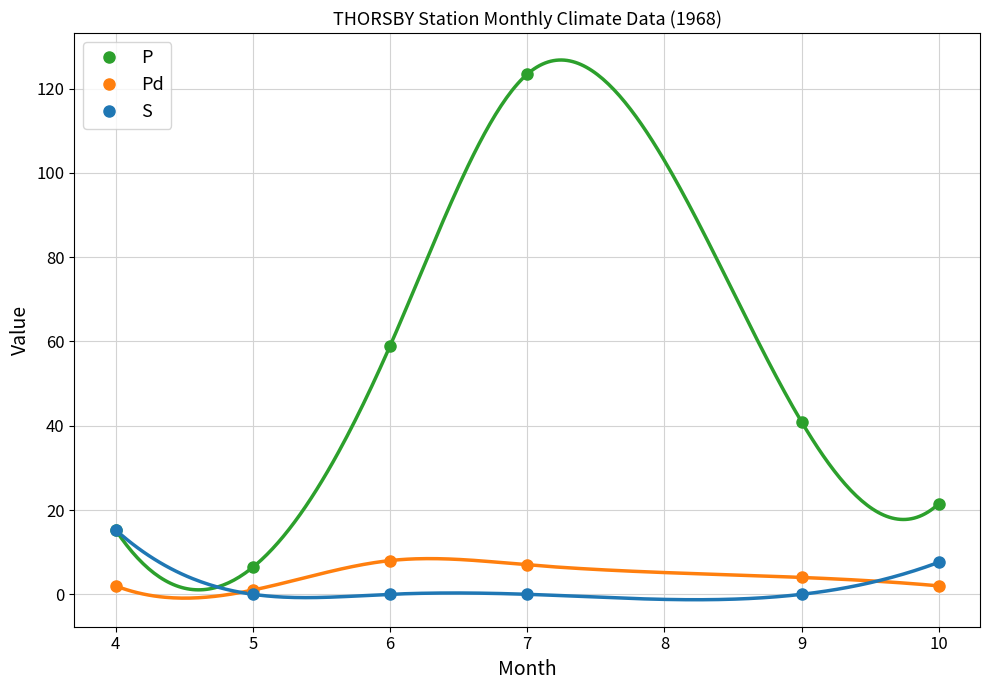

What is the maximum value for P?

123.4